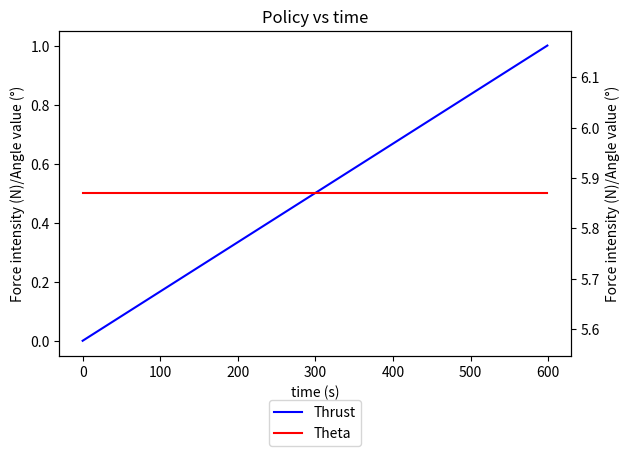

Count the Thrust values in the range 0 to 1.

4